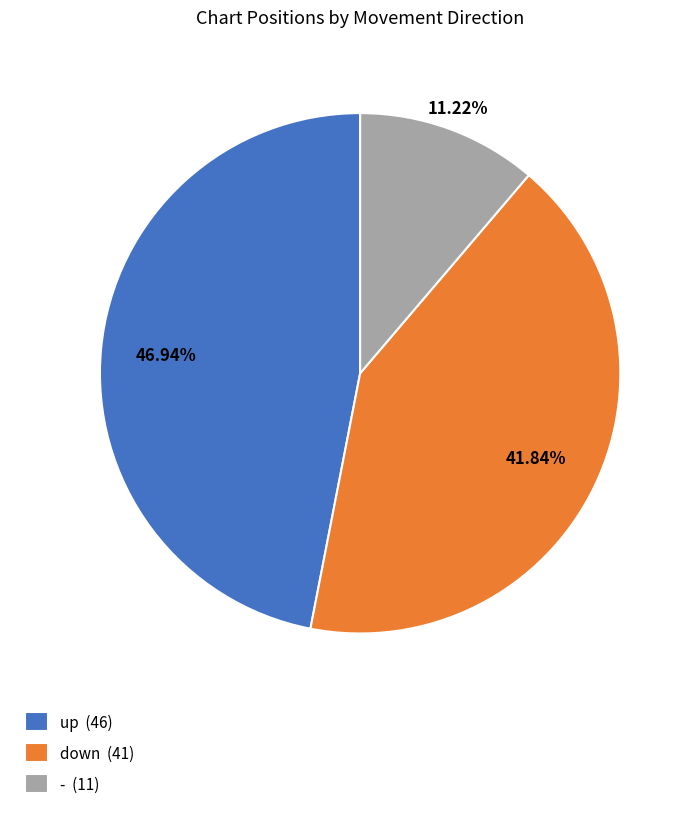

Is the sum of down and up greater than half?

Yes